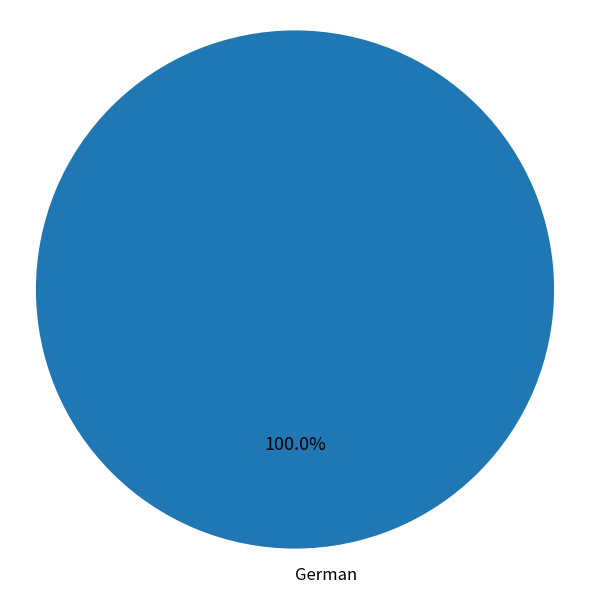

Rank the categories by value from highest to lowest.

German